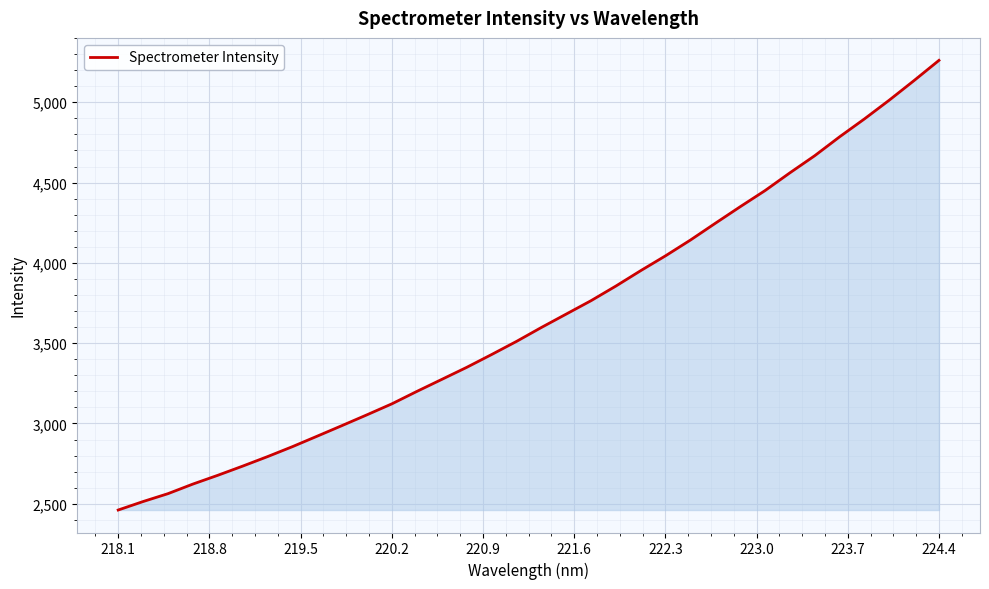

What is the difference between the maximum and minimum values?

2800.2